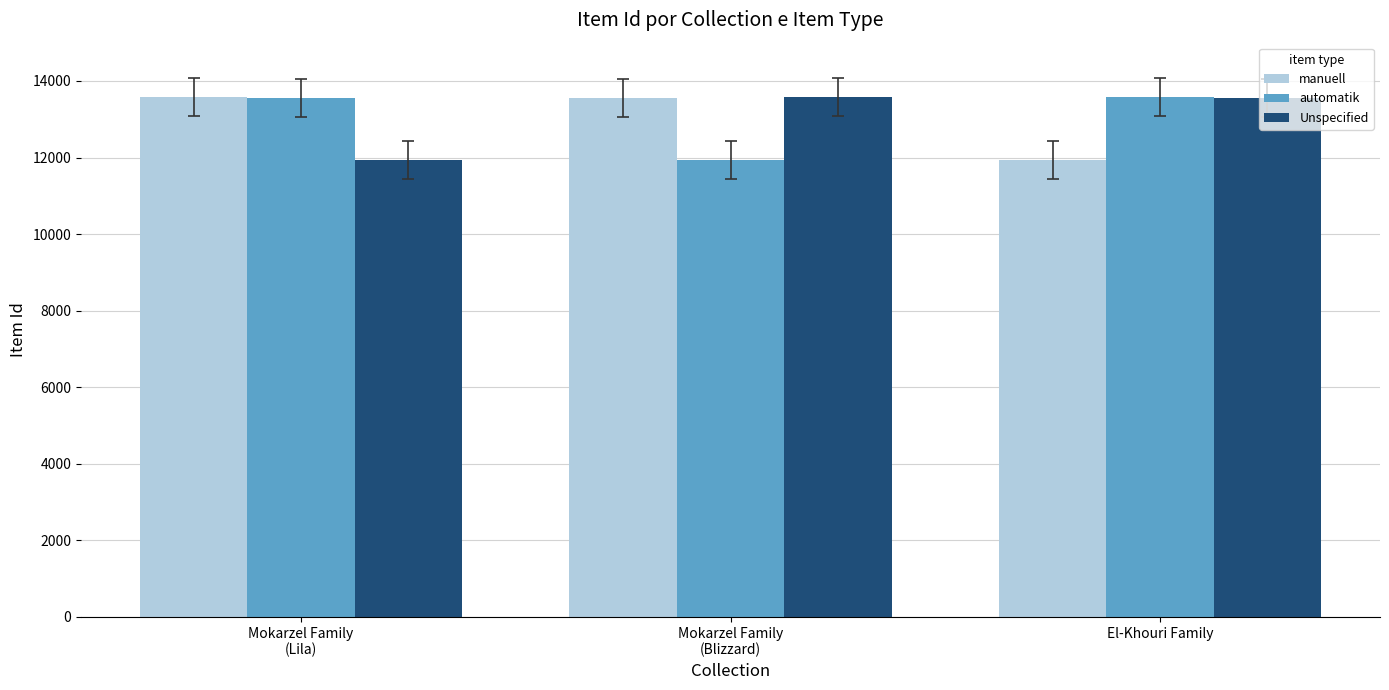

Is it true that manuell equals 19566 at El-Khouri Family?

False